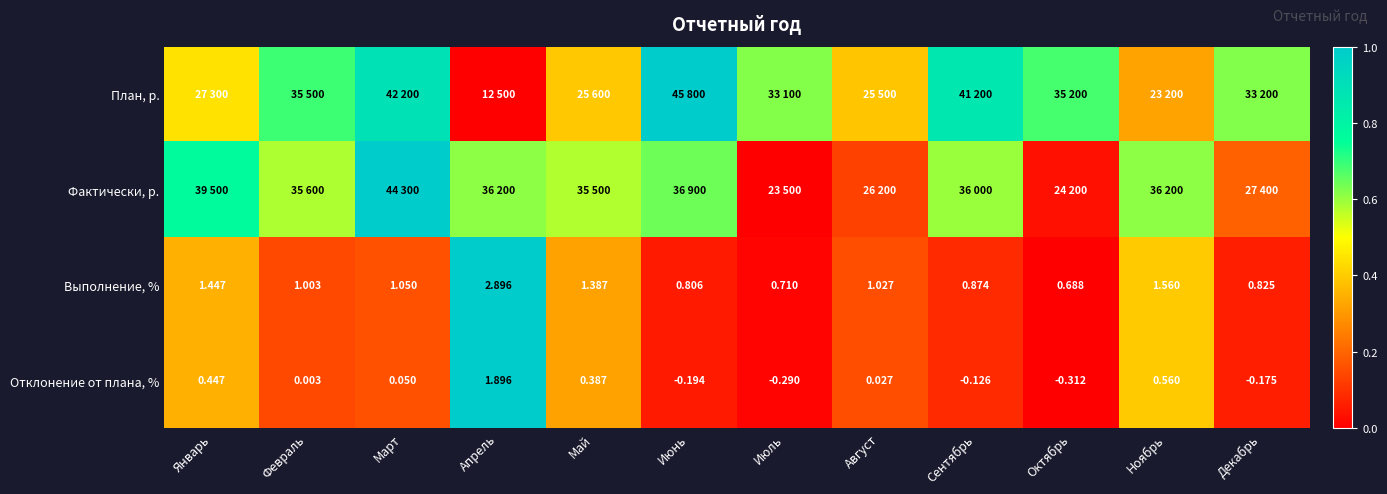

Rank the categories by Отклонение от плана, % value from highest to lowest.

Апрель, Ноябрь, Январь, Май, Март, Август, Февраль, Сентябрь, Декабрь, Июнь, Июль, Октябрь